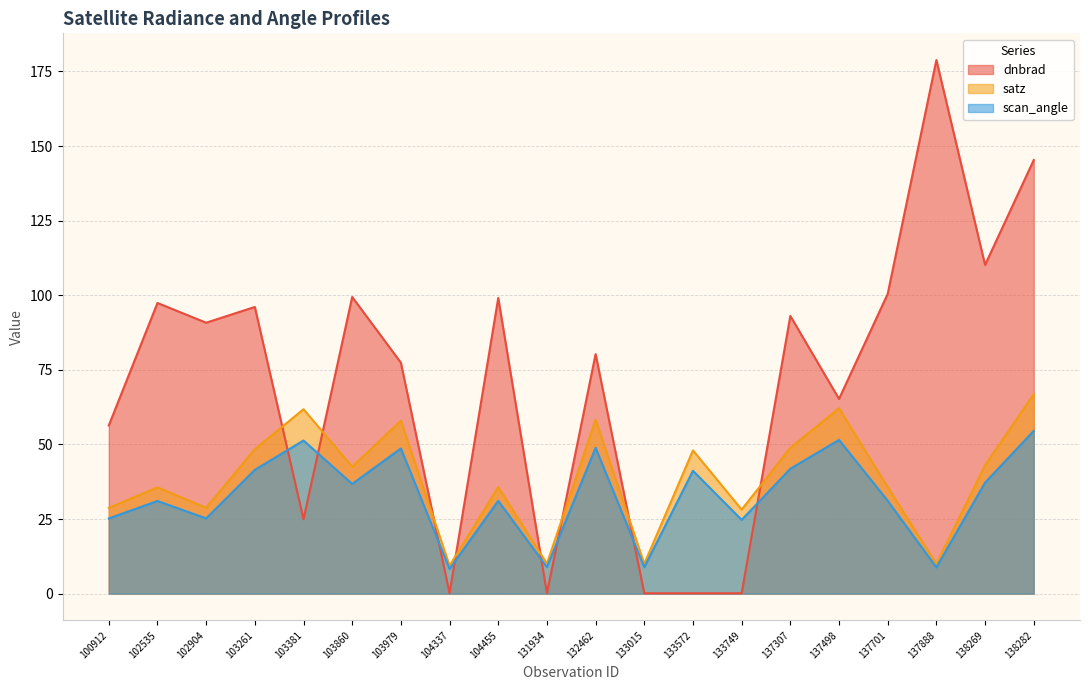

At how many categories does at least one series exceed 25?

17